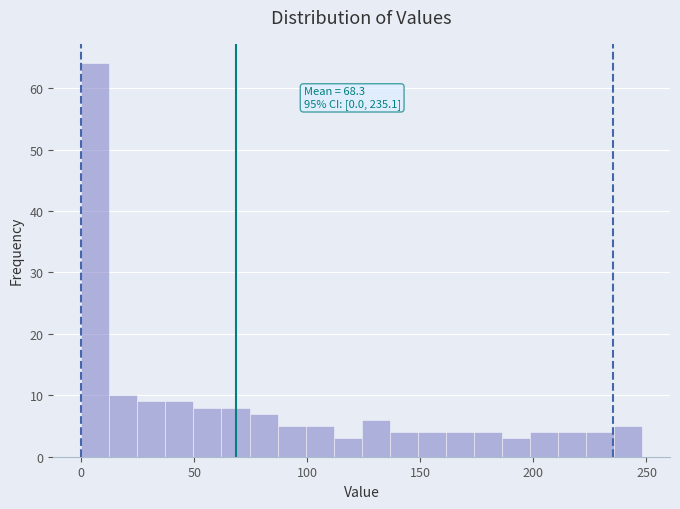

Read against the x-axis, roughly where is the centre of the tallest bar?

5